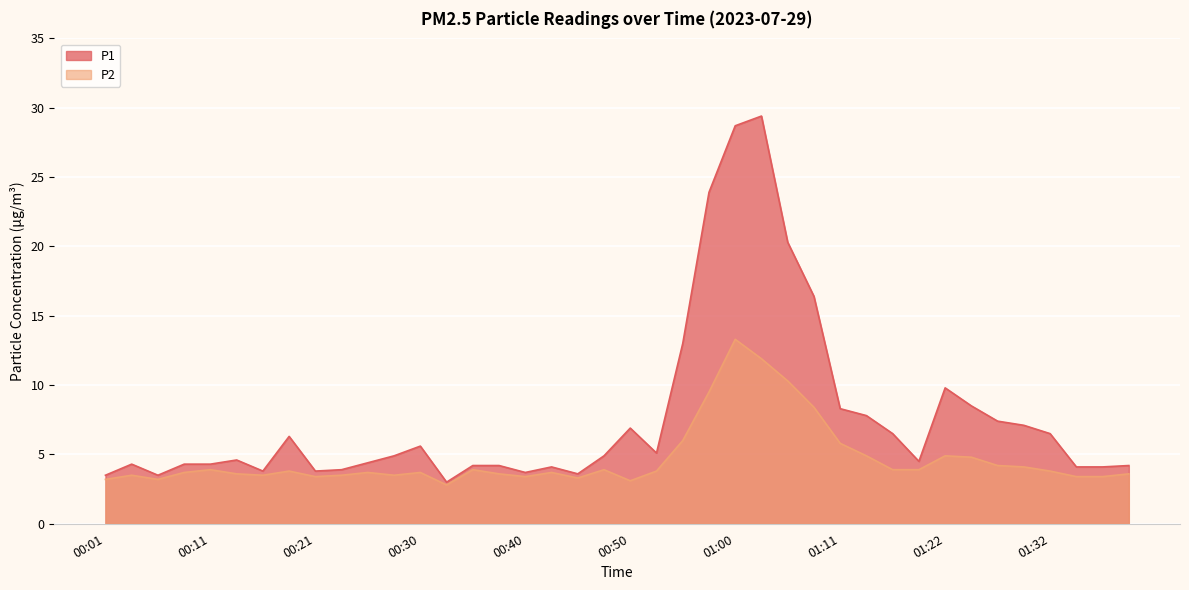

Reading left to right, transcribe all the data shown in this chart.

P1: 00:01=3.5	00:03=4.3	00:06=3.5	00:08=4.3	00:11=4.3	00:13=4.6	00:16=3.8	00:18=6.3	00:21=3.8	00:23=3.9	00:26=4.4	00:28=4.9	00:30=5.6	00:33=3.0	00:35=4.2	00:38=4.2	00:40=3.7	00:43=4.1	00:45=3.6	00:48=4.9	00:50=6.9	00:53=5.1	00:55=13.0	00:58=23.9	01:00=28.7	01:03=29.4	01:05=20.3	01:08=16.4	01:11=8.3	01:13=7.8	01:16=6.5	01:19=4.5	01:22=9.8	01:24=8.5	01:27=7.4	01:29=7.1	01:32=6.5	01:35=4.1	01:37=4.1	01:40=4.2
P2: 00:01=3.2	00:03=3.5	00:06=3.2	00:08=3.7	00:11=3.9	00:13=3.6	00:16=3.5	00:18=3.8	00:21=3.4	00:23=3.5	00:26=3.7	00:28=3.5	00:30=3.7	00:33=2.8	00:35=3.9	00:38=3.6	00:40=3.4	00:43=3.7	00:45=3.3	00:48=3.9	00:50=3.1	00:53=3.8	00:55=6.0	00:58=9.5	01:00=13.3	01:03=11.9	01:05=10.3	01:08=8.4	01:11=5.8	01:13=4.9	01:16=3.9	01:19=3.9	01:22=4.9	01:24=4.8	01:27=4.2	01:29=4.1	01:32=3.8	01:35=3.4	01:37=3.4	01:40=3.6